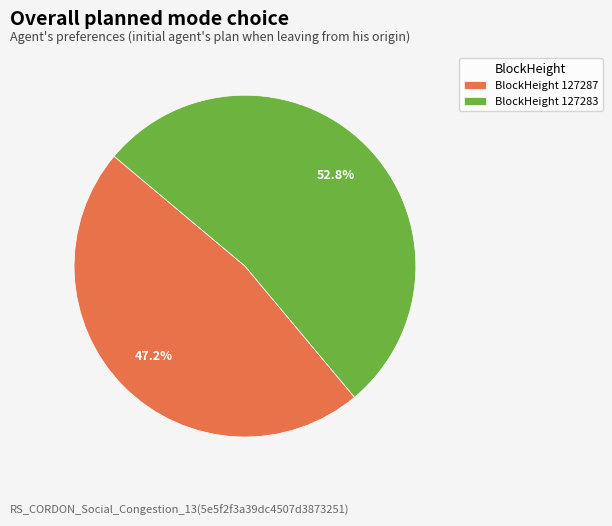

Count the number of slices in the pie.

2